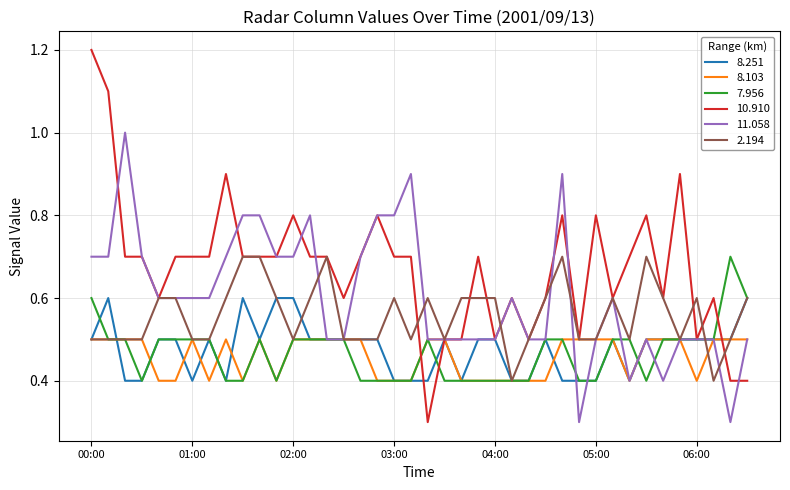

What is the maximum value shown in the chart?

1.2